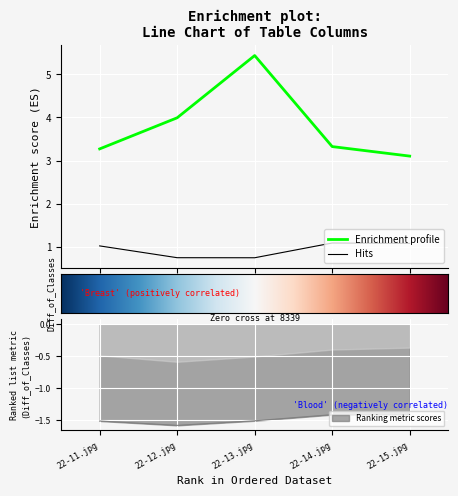

True or false: Enrichment profile and Hits cross at least once.

False